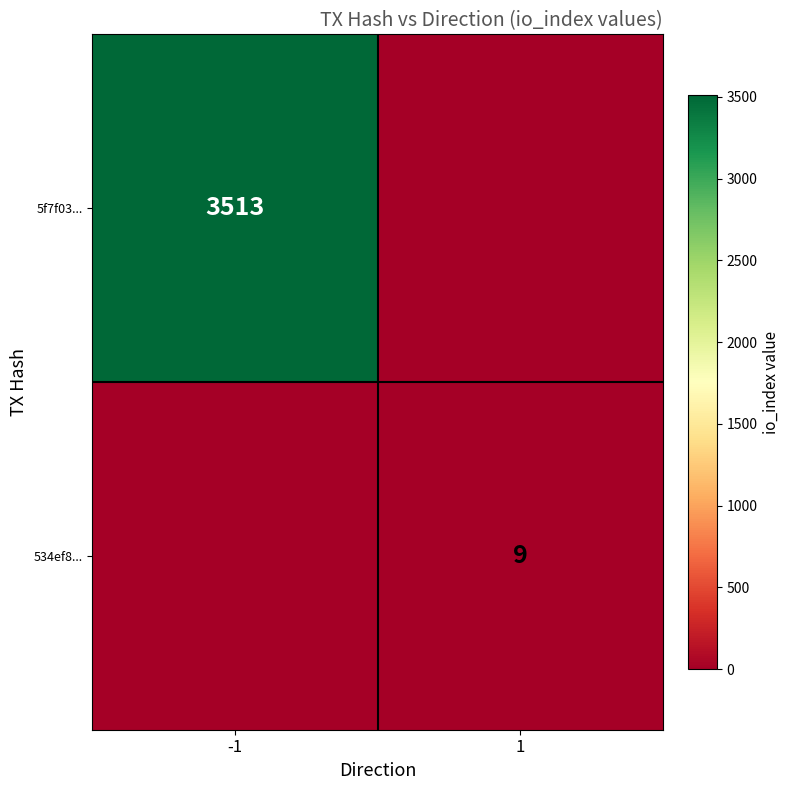

True or false: 5f7f03... has a value of 3513 at -1.

True